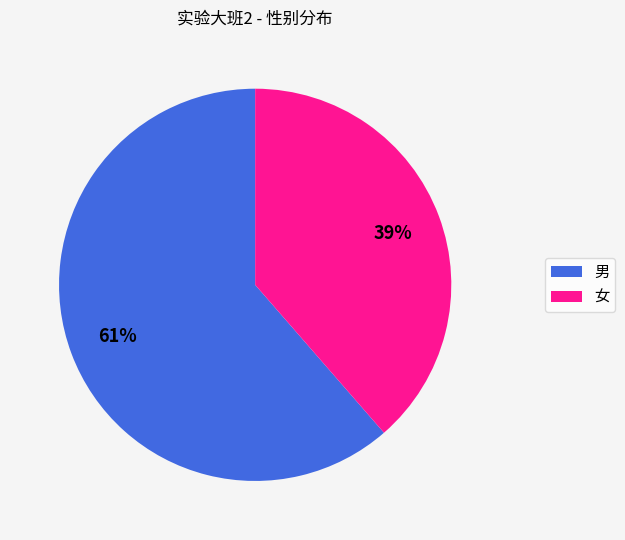

Which slice is the largest?

男